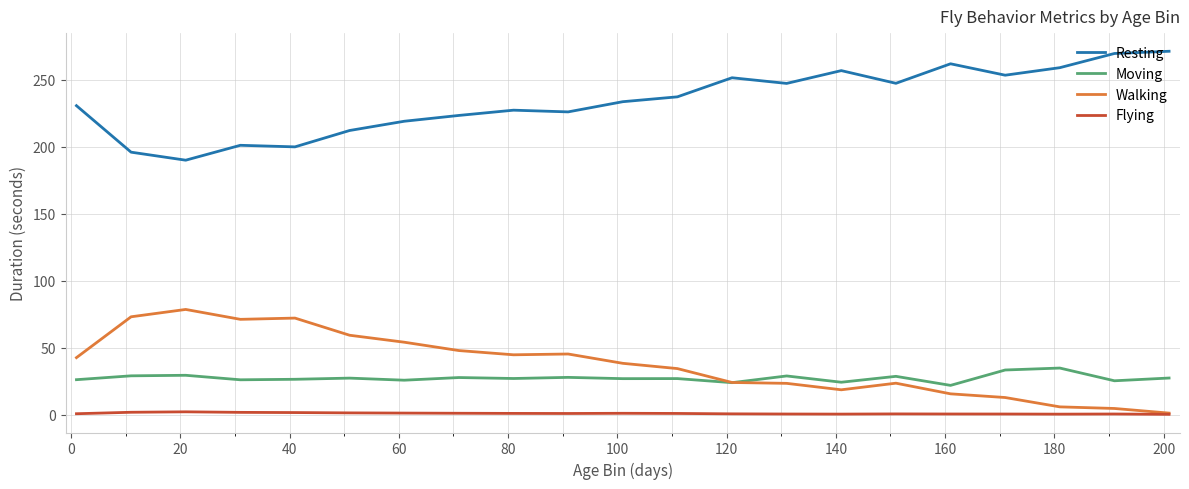

What is the maximum value for Moving?

34.8